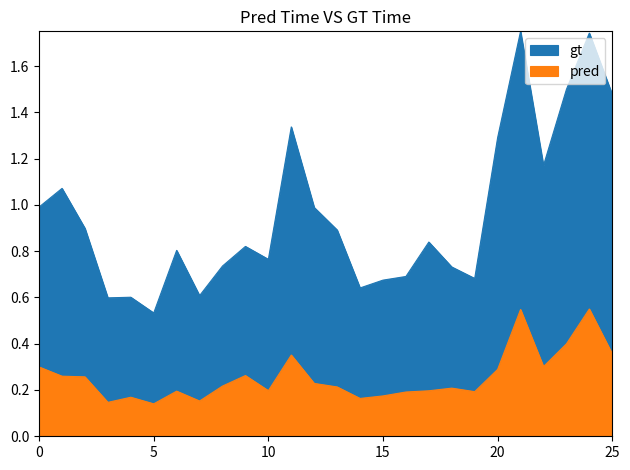

Rank the series by their average value, from lowest to highest.

pred, gt